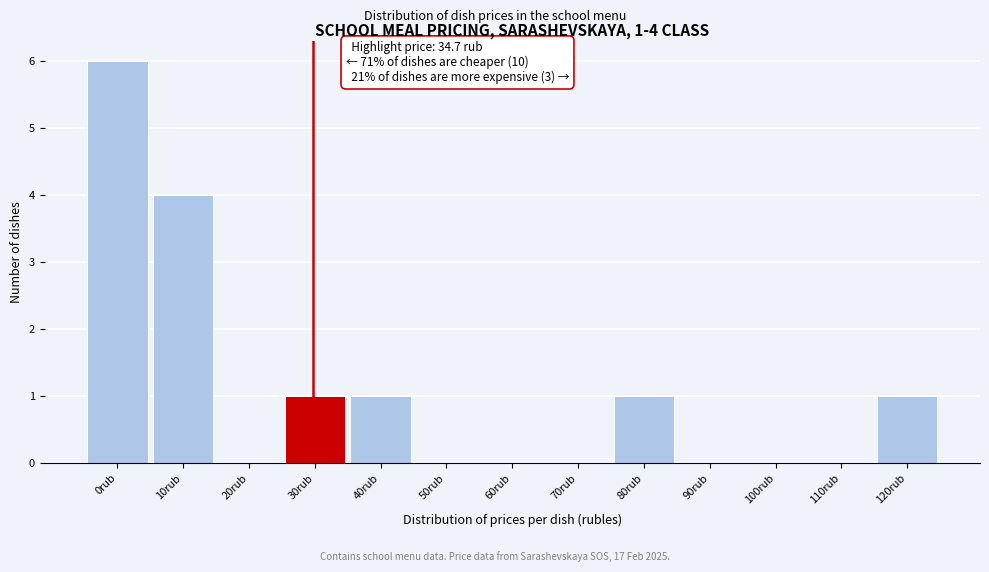

Reading left to right, extract all data points from this chart.

0rub=6	10rub=4	20rub=0	30rub=1	40rub=1	50rub=0	60rub=0	70rub=0	80rub=1	90rub=0	100rub=0	110rub=0	120rub=1